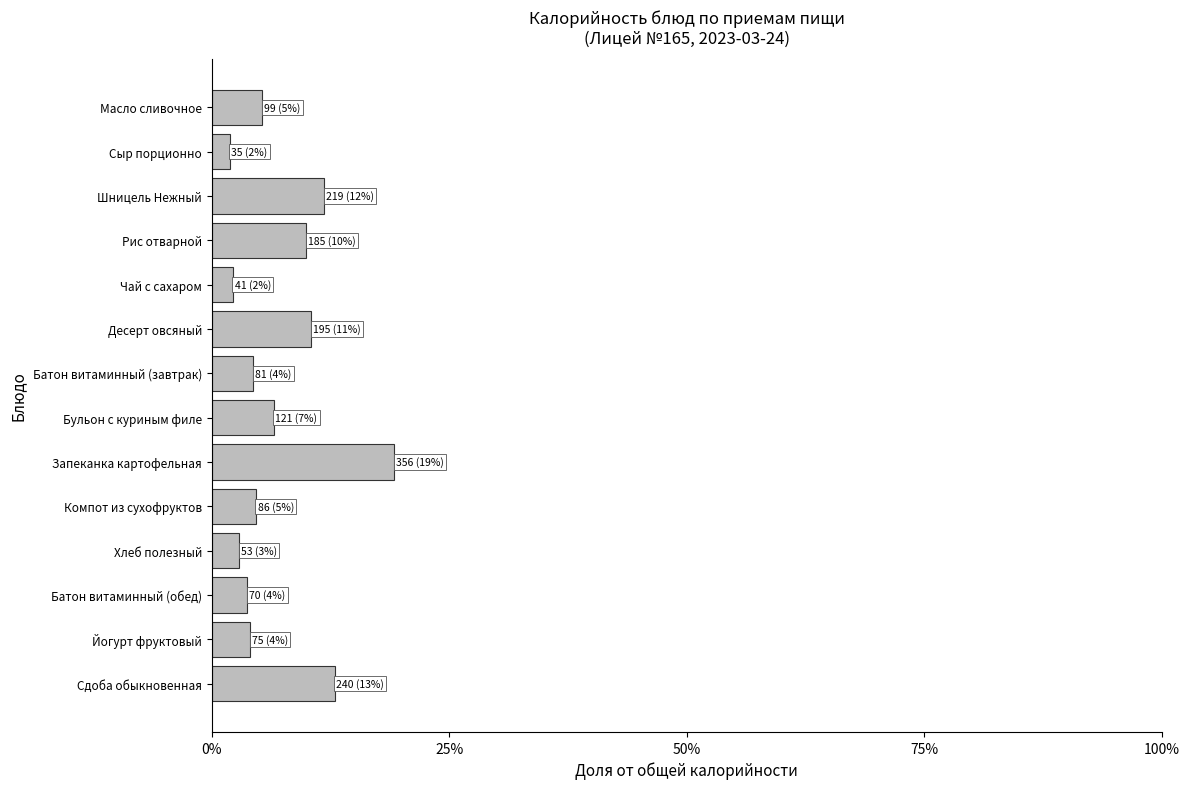

What is the difference between the maximum and minimum values?

0.2